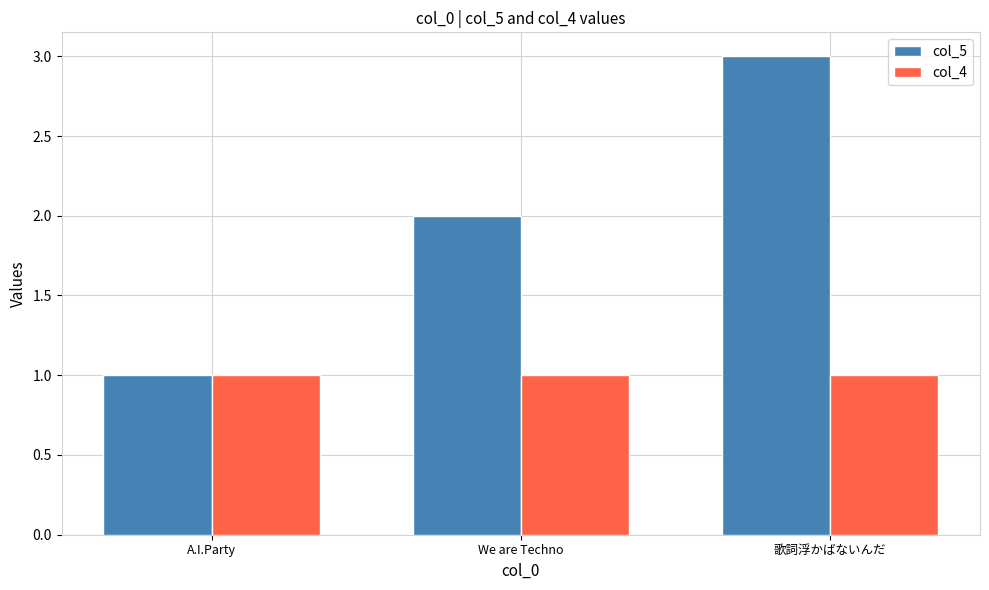

What are all the series names shown in the legend?

col_5, col_4